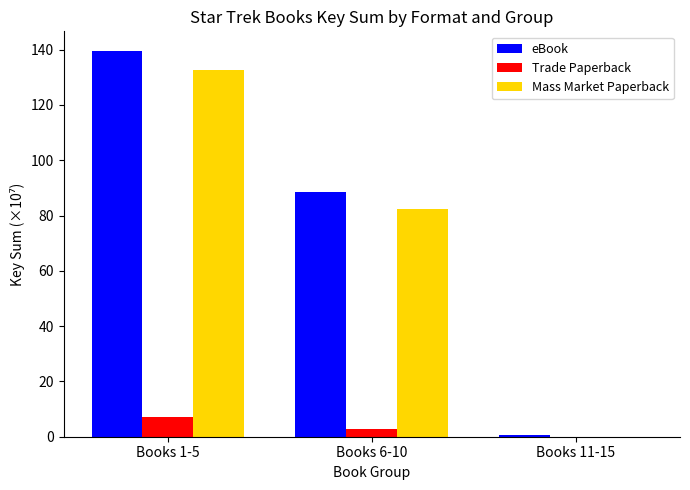

What is the sum of all eBook values?

228.9